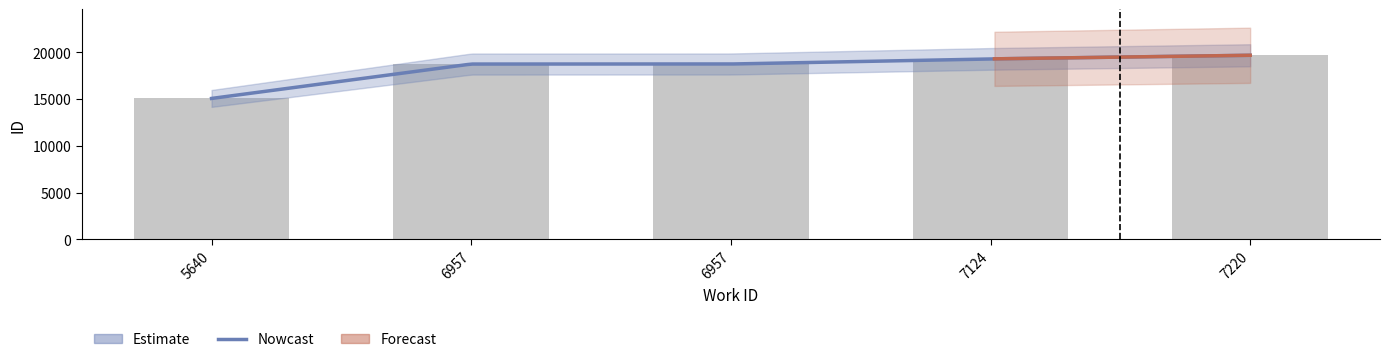

What is the average value?

18318